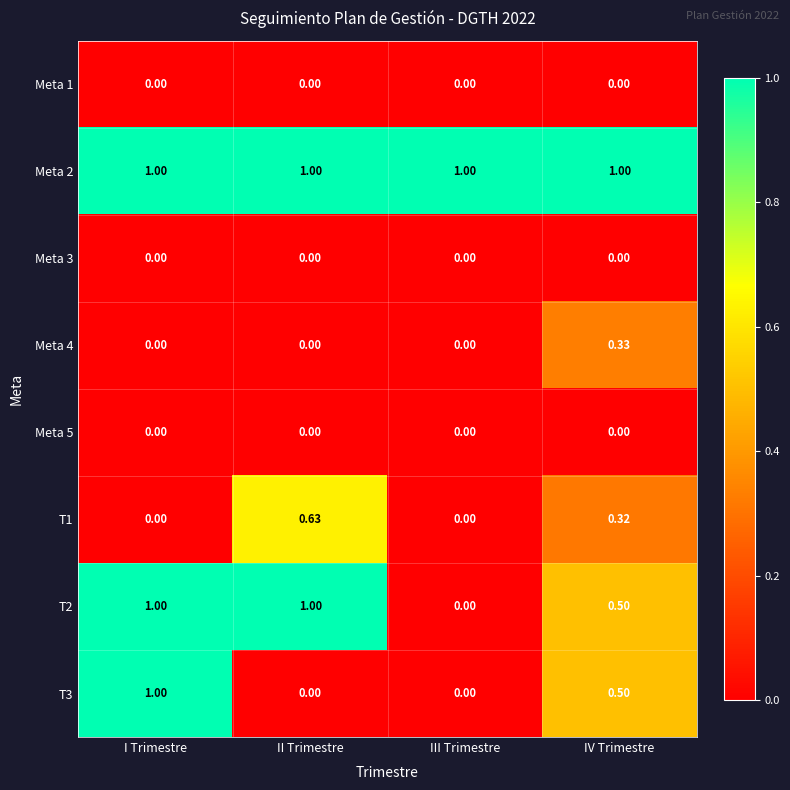

How many data points does each series have?

4